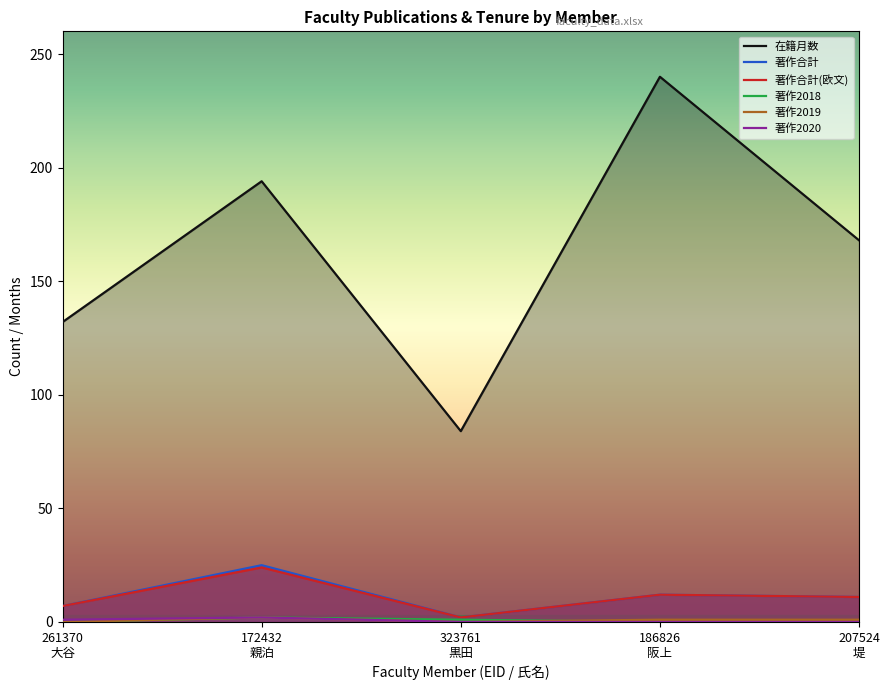

Is the value of 著作2018 at 323761
黒田 greater than the value of 著作合計(欧文) at 207524
堤?

No